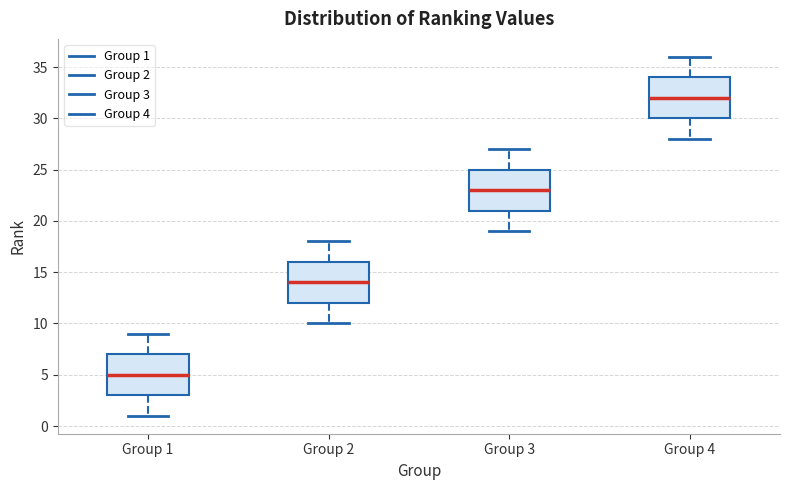

Reading left to right, read every box against the y-axis: the position of its median line, the range the box covers, and the ends of its whiskers. The values are not printed on the chart, so give them approximately, as read against the axis.

Group 1: median 5, box 3 to 7, whiskers 1 to 9
Group 2: median 14, box 12 to 16, whiskers 10 to 18
Group 3: median 23, box 21 to 25, whiskers 19 to 27
Group 4: median 32, box 30 to 34, whiskers 28 to 36